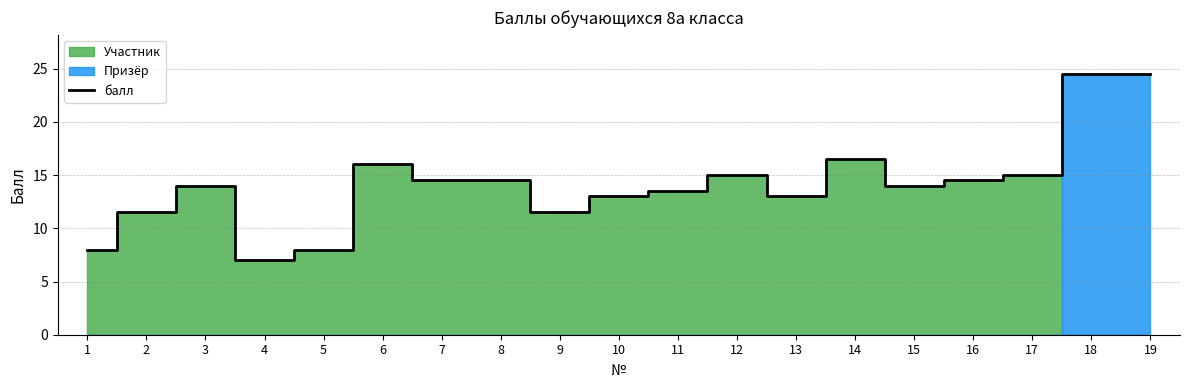

What is the ratio of the value at 6 to the value at 18?

0.7